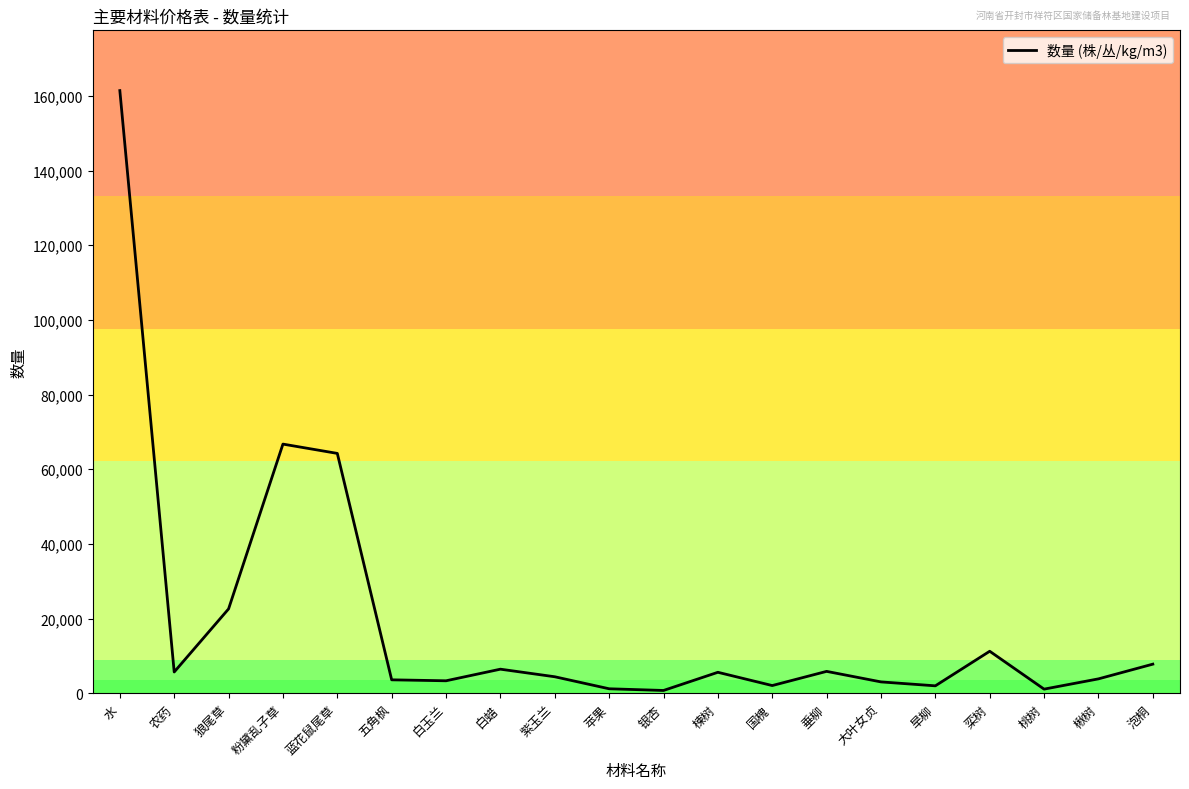

At which category does the chart reach its peak across all series?

水